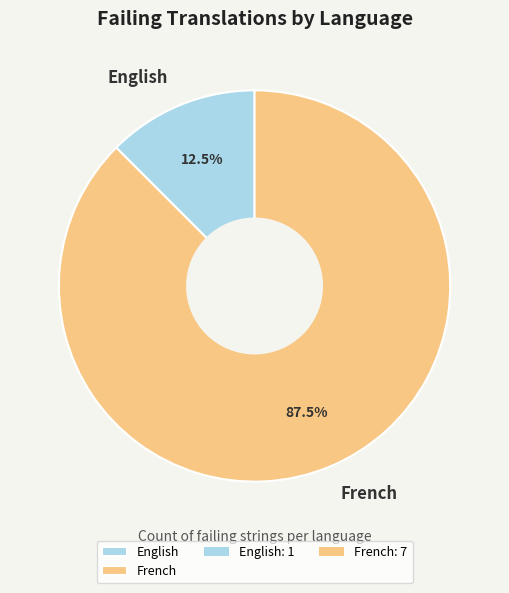

What is the total percentage of French and English?

100.0%